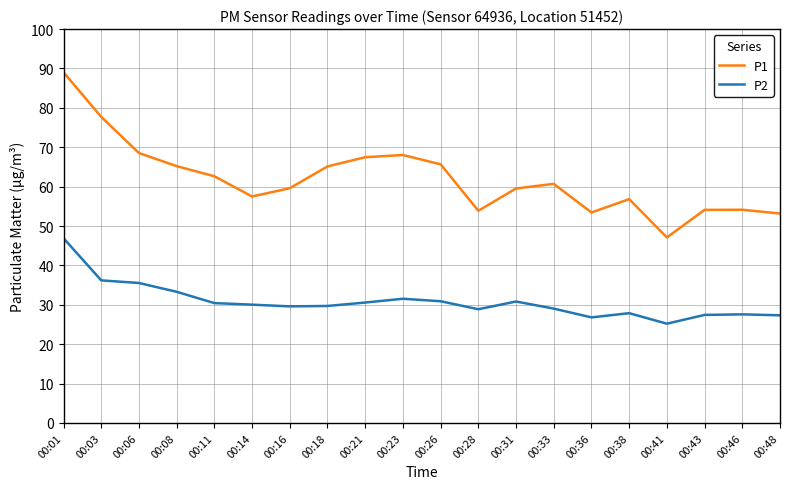

Is the value of P1 at 00:33 greater than the value of P2 at 00:28?

Yes